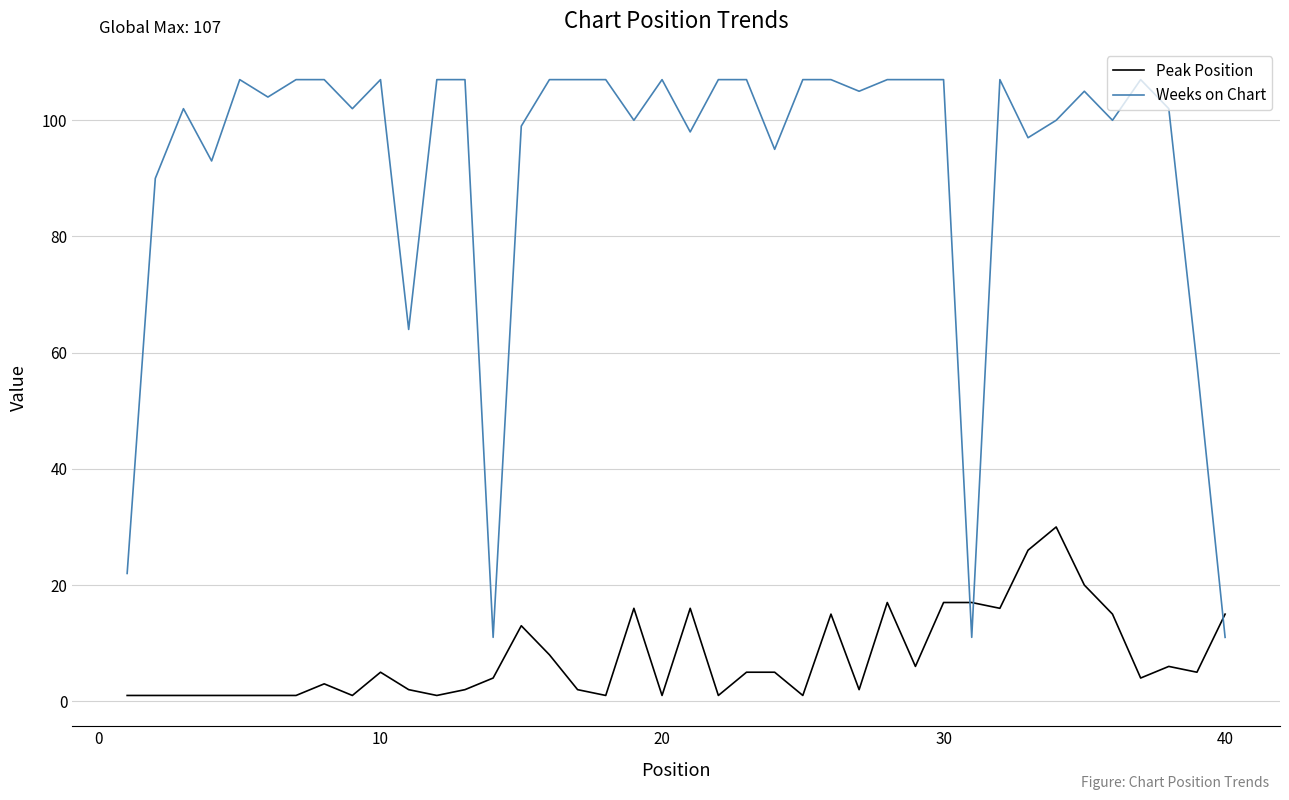

Is this an area chart (filled region under the line)?

No